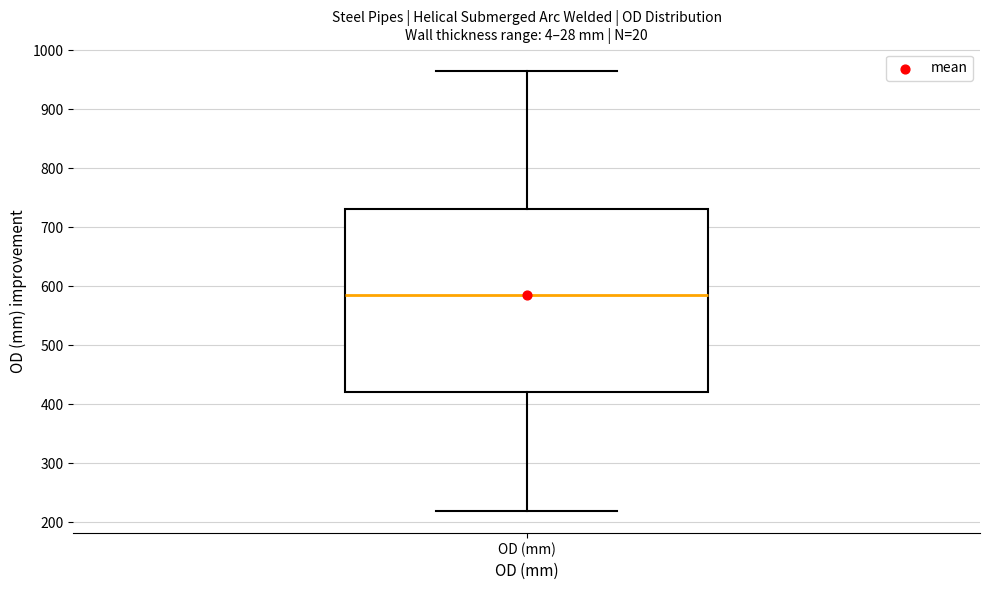

Transcribe this box plot: give where the median line is, the range the box spans, and where the two whiskers end, as read against the y-axis. The values are not printed on the chart, so give them approximately, as read against the axis.

median 580, box 420 to 730, whiskers 220 to 970